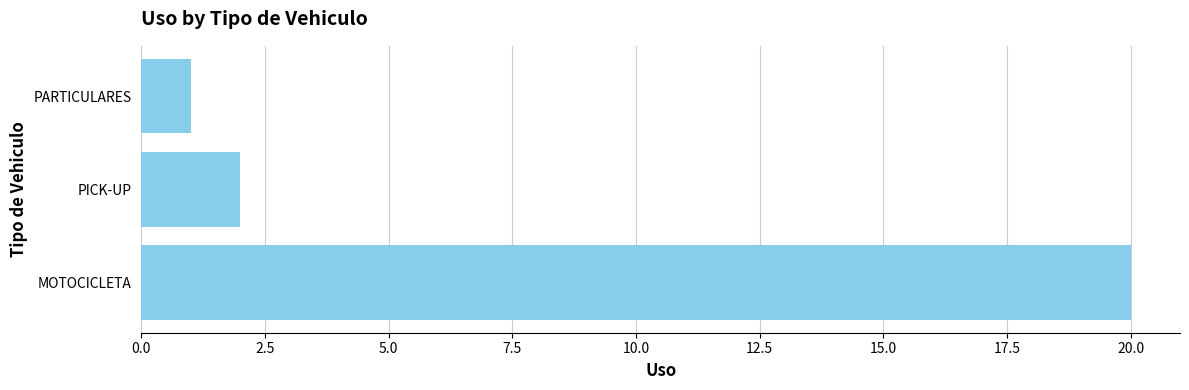

Reading bottom to top, list all the values displayed in this chart.

20	2	1